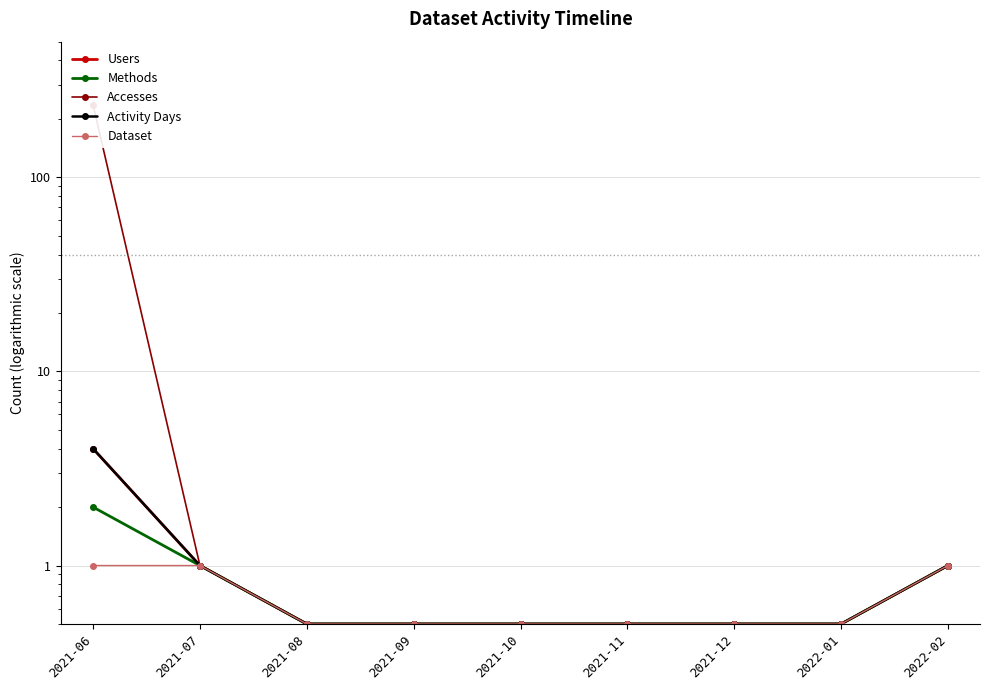

Is it true that Users equals 1.0 at 2022-02?

True